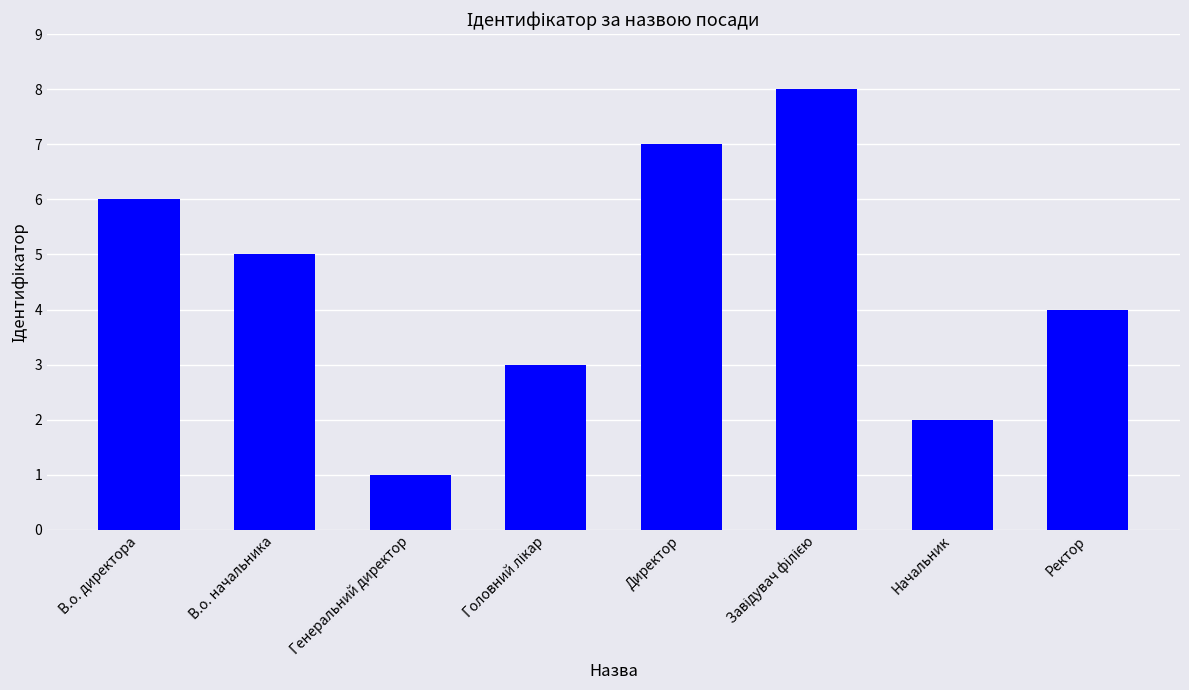

What is the change in value from В.о. директора to Ректор?

-2